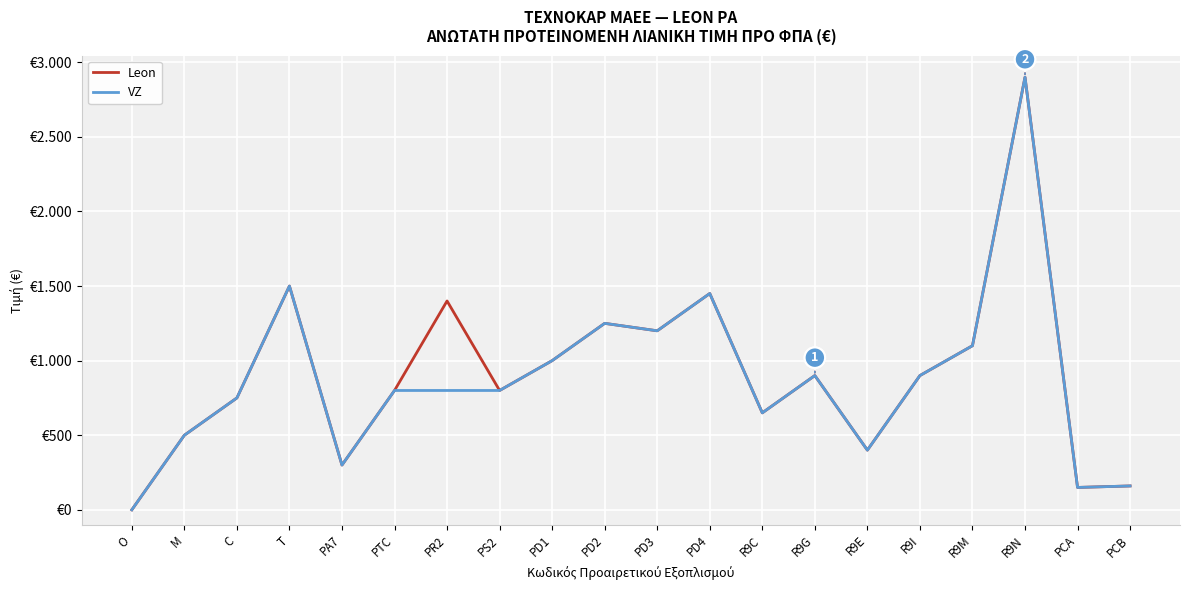

Which series has the widest spread of values?

Leon